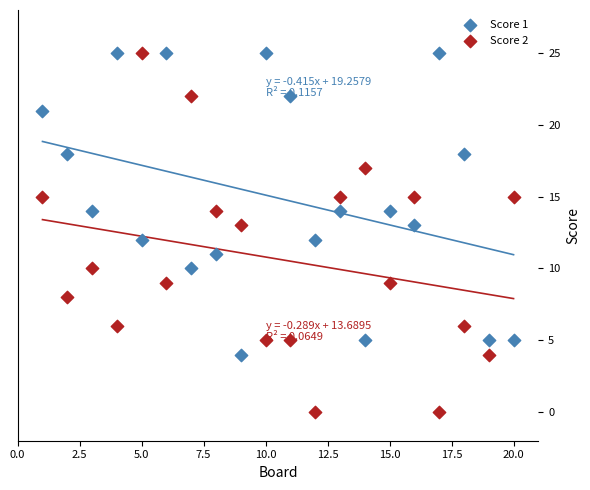

What are all the series names shown in the legend?

Score 1, Score 2